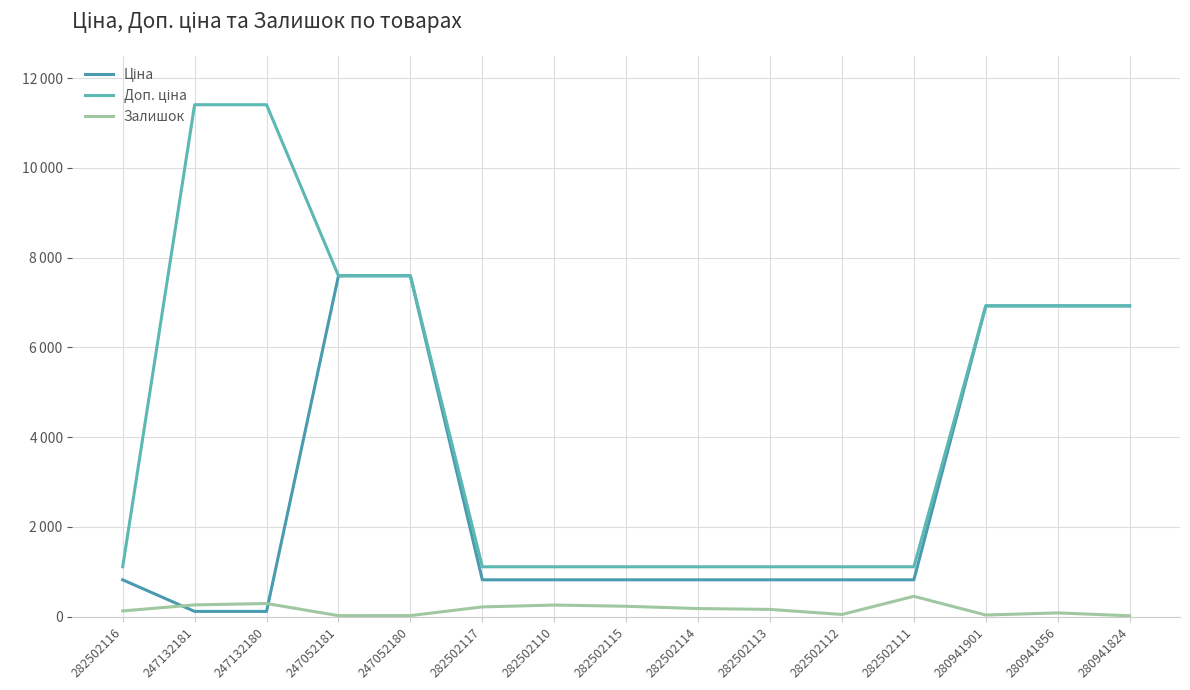

How many intersections are there between Залишок and Ціна?

2